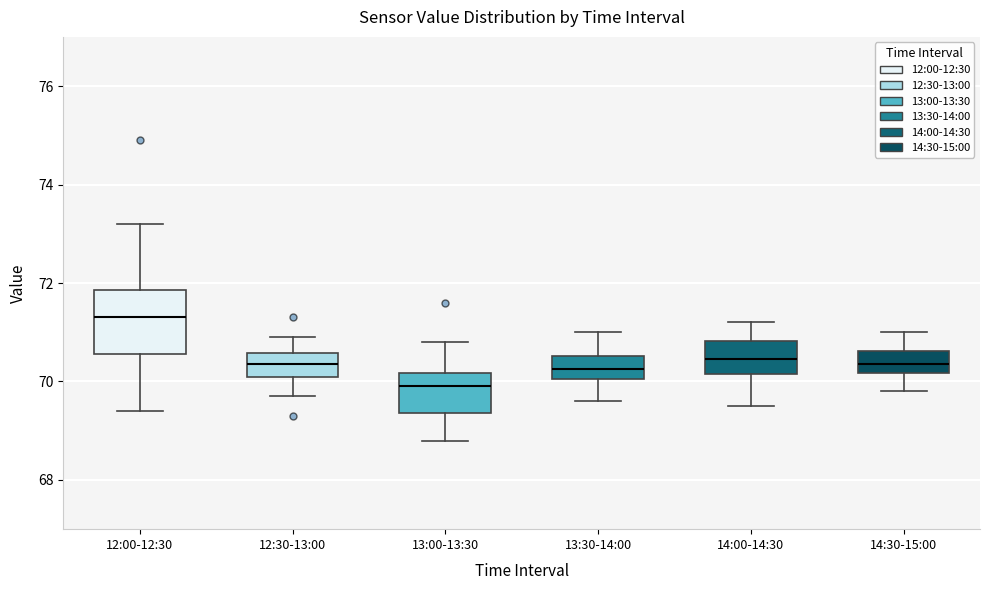

Reading left to right, read every box against the y-axis: the position of its median line, the range the box covers, and the ends of its whiskers. The values are not printed on the chart, so give them approximately, as read against the axis.

12:00-12:30: median 71.4, box 70.6 to 71.8, whiskers 69.4 to 73.2
12:30-13:00: median 70.4, box 70.2 to 70.6, whiskers 69.8 to 71.0
13:00-13:30: median 70.0, box 69.4 to 70.2, whiskers 68.8 to 70.8
13:30-14:00: median 70.2, box 70.0 to 70.6, whiskers 69.6 to 71.0
14:00-14:30: median 70.4, box 70.2 to 70.8, whiskers 69.6 to 71.2
14:30-15:00: median 70.4, box 70.2 to 70.6, whiskers 69.8 to 71.0